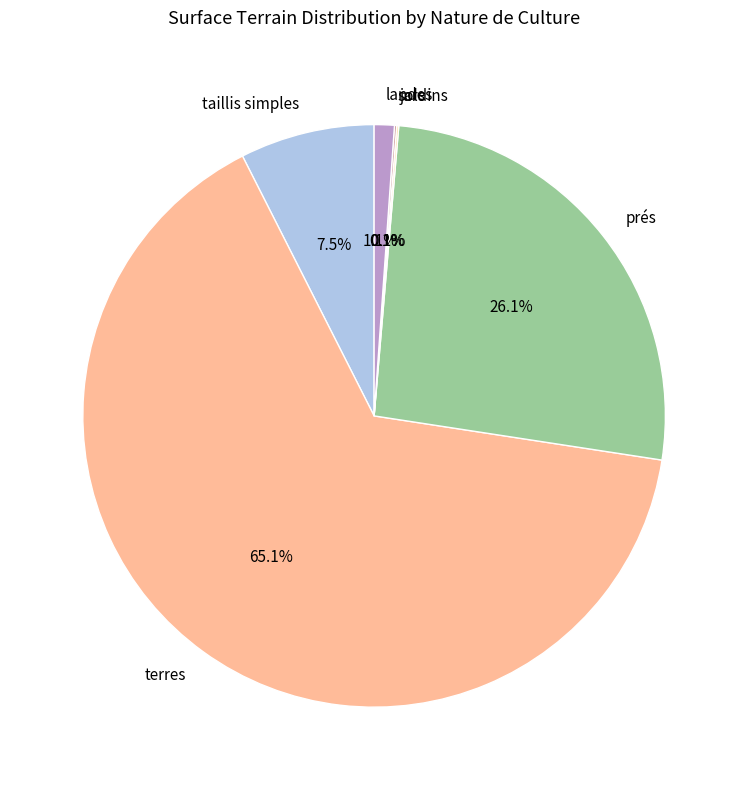

What is the total percentage of taillis simples and landes?

8.6%